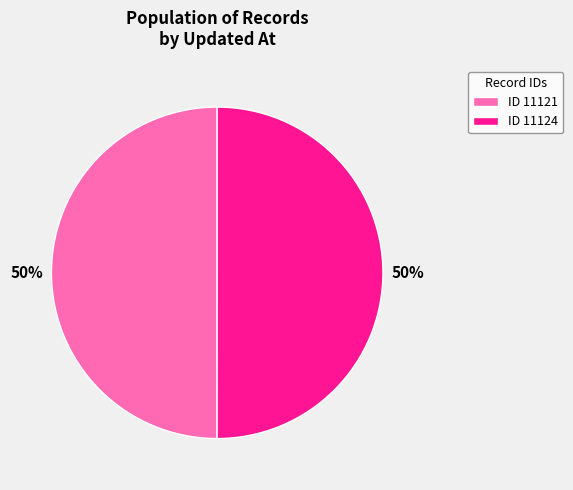

What is the ratio of the value at ID 11124 to the value at ID 11121?

1.0